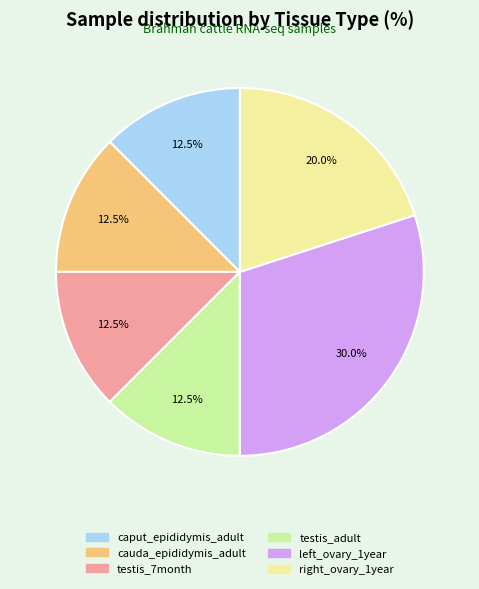

What percentage is NOT represented by cauda_epididymis_adult?

87.5%